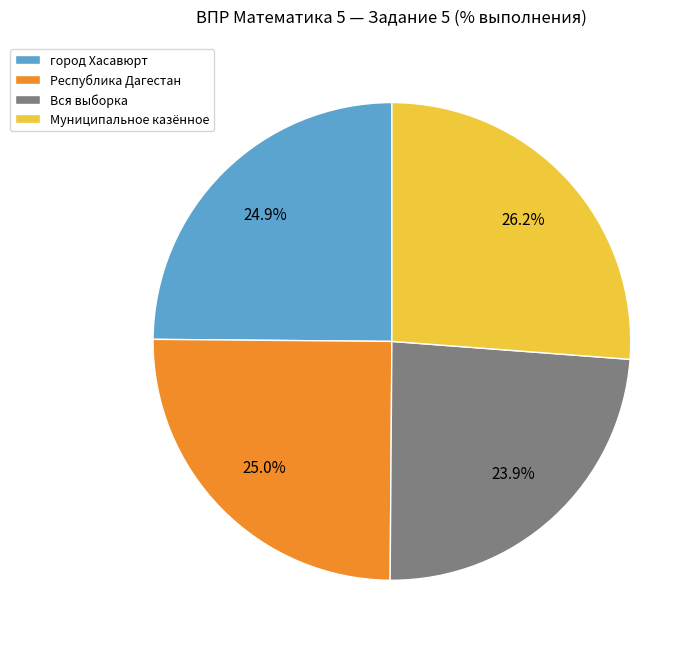

Between Муниципальное казённое and Вся выборка, which is larger?

Муниципальное казённое